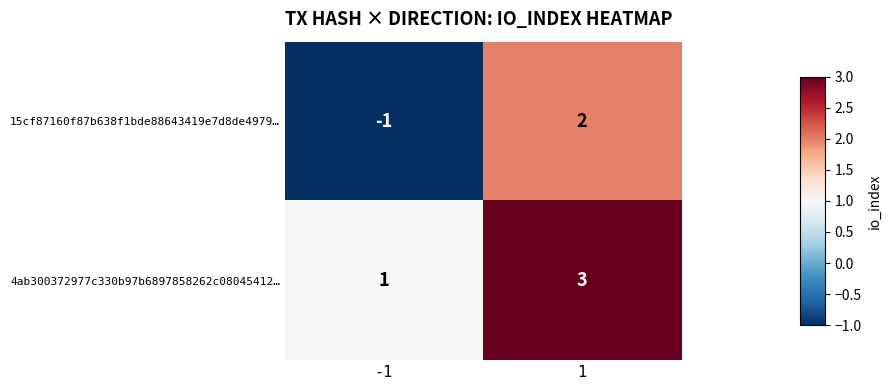

List the series in order of their peak value, highest first.

4ab300372977c330b97b6897858262c08045412…, 15cf87160f87b638f1bde88643419e7d8de4979…